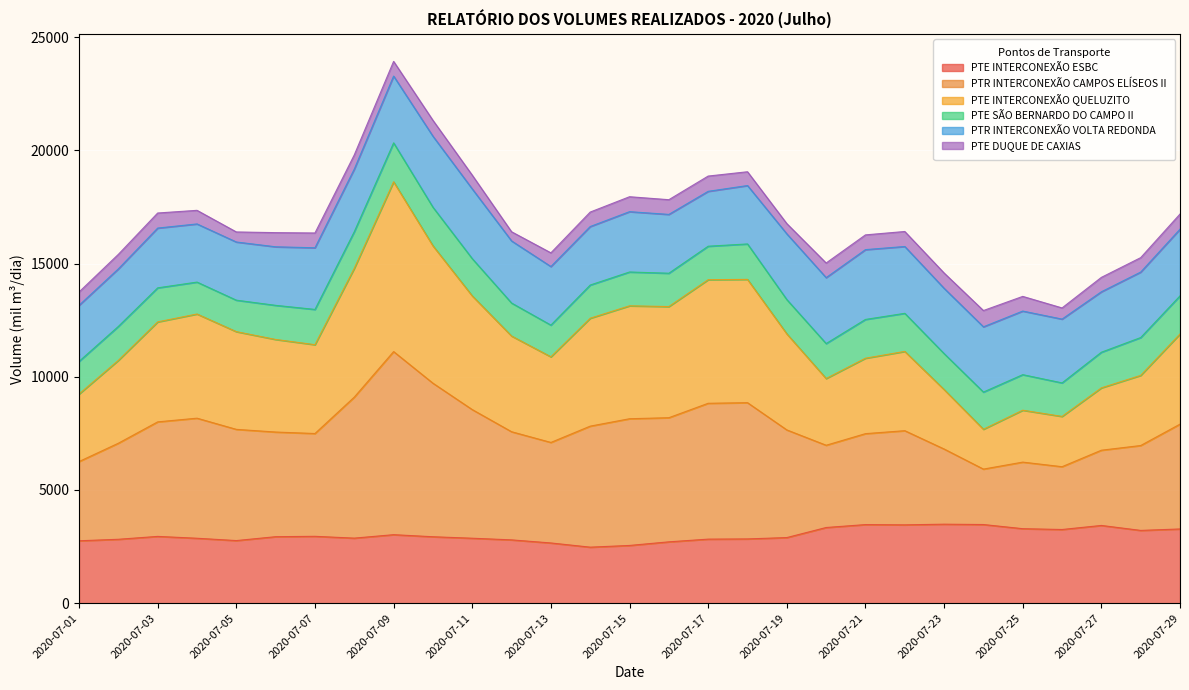

What is the smallest value displayed?

2474.1